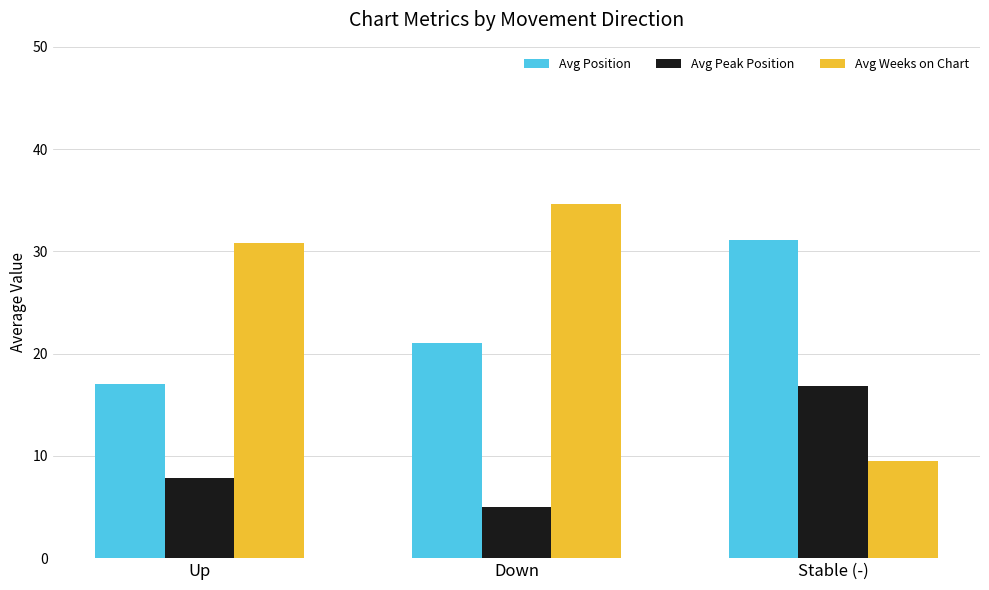

What is the average value of the Avg Weeks on Chart series?

25.0